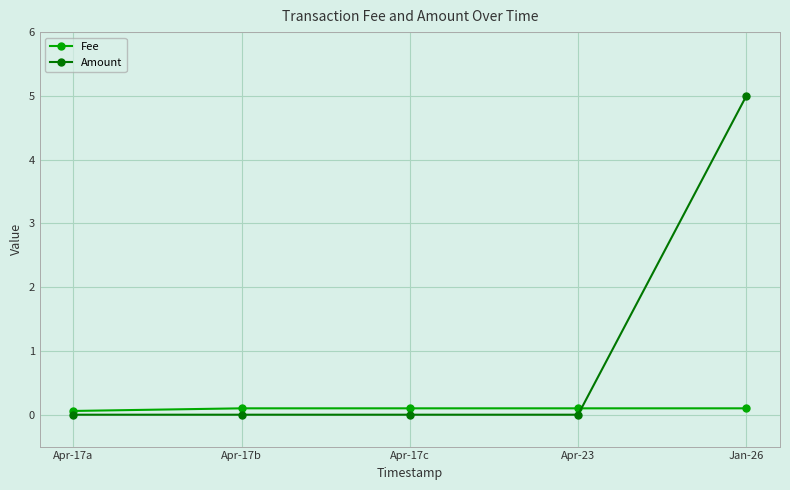

Which series ends up on top after the final intersection of Amount and Fee?

Amount